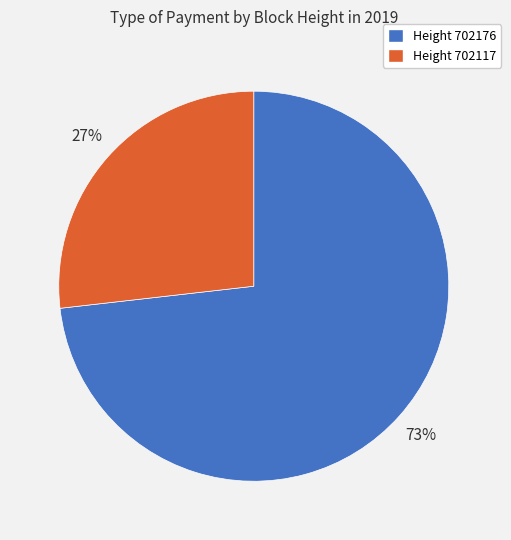

To the nearest percent, what is the combined percentage of Height 702176 and Height 702117?

100%